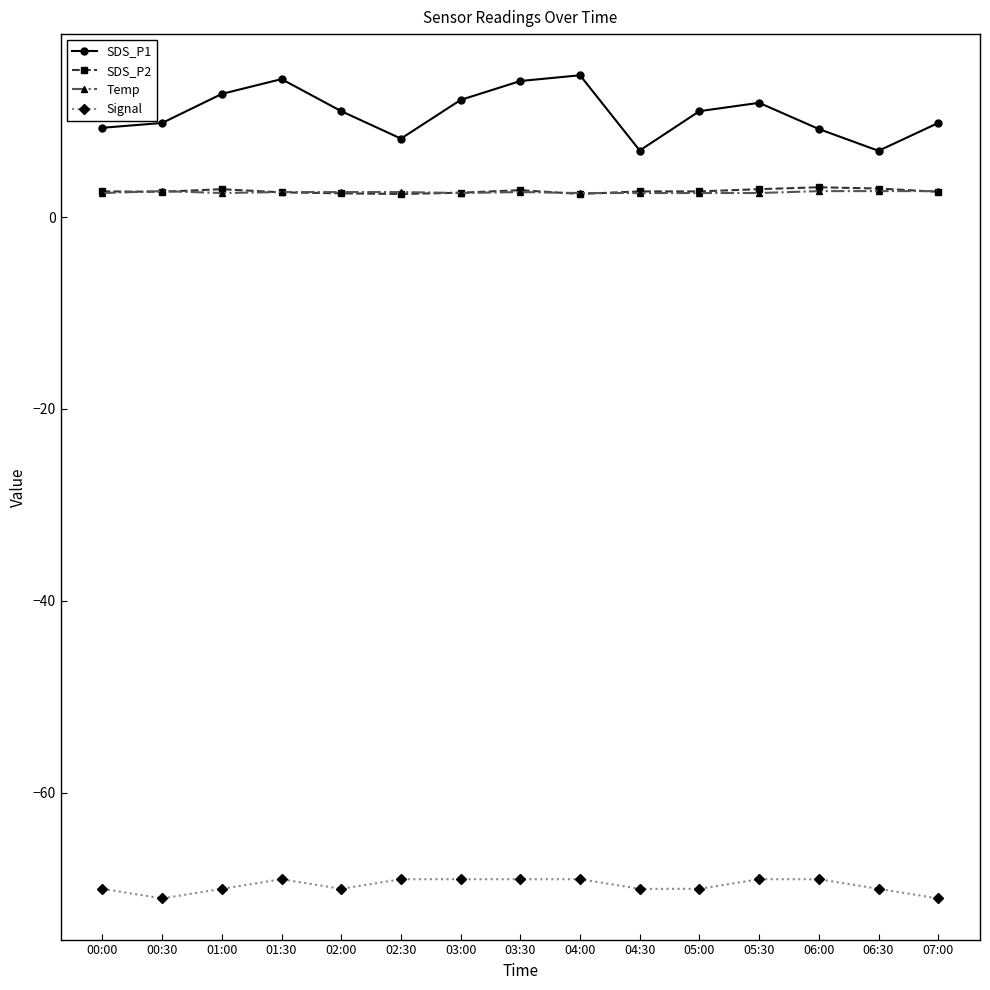

True or false: SDS_P2 and SDS_P1 cross at least once.

False